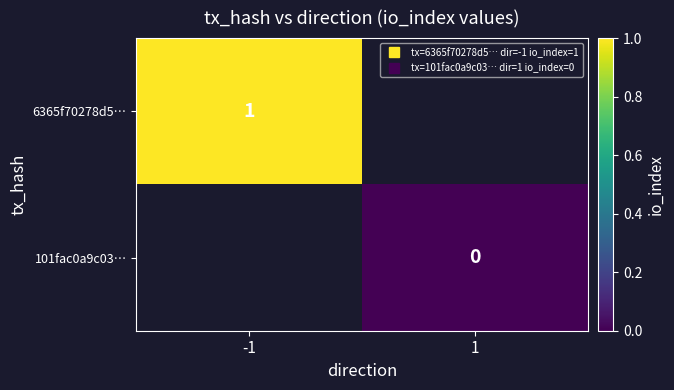

True or false: 6365f70278d5… has a value of 1.0 at -1.

True